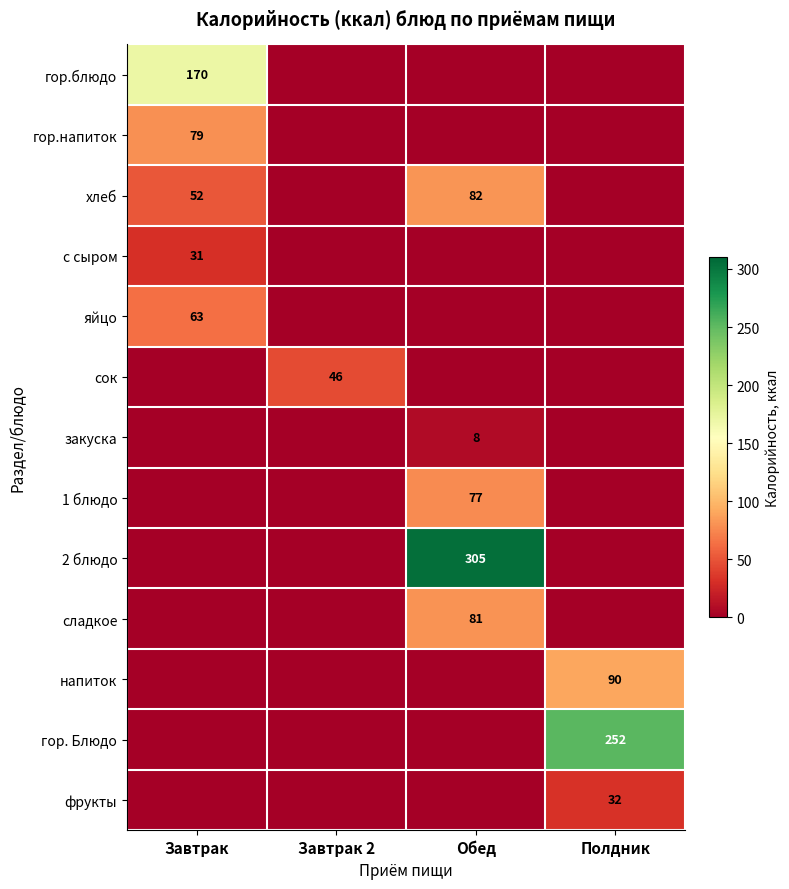

The сладкое series shows 81 at Обед. True or false?

True